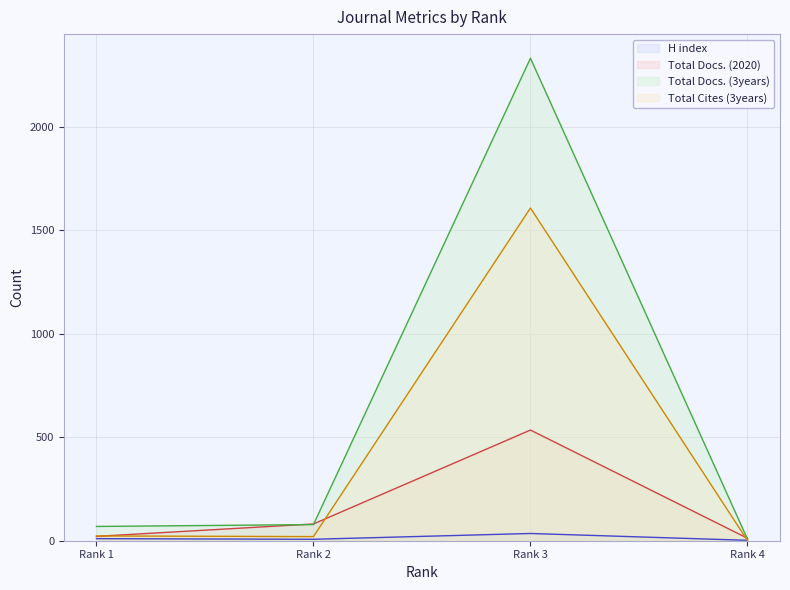

Reading left to right, what are all the values shown in this chart?

H index: 10	7	35	2
Total Docs. (2020): 21	81	535	12
Total Docs. (3years): 69	78	2332	8
Total Cites (3years): 23	20	1608	1